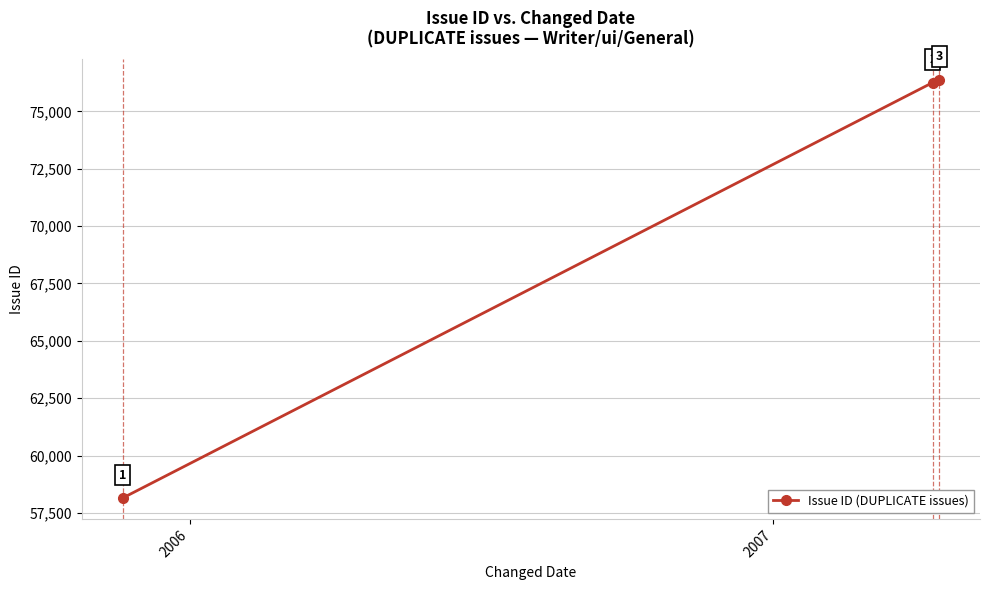

What is the maximum value shown in the chart?

76380